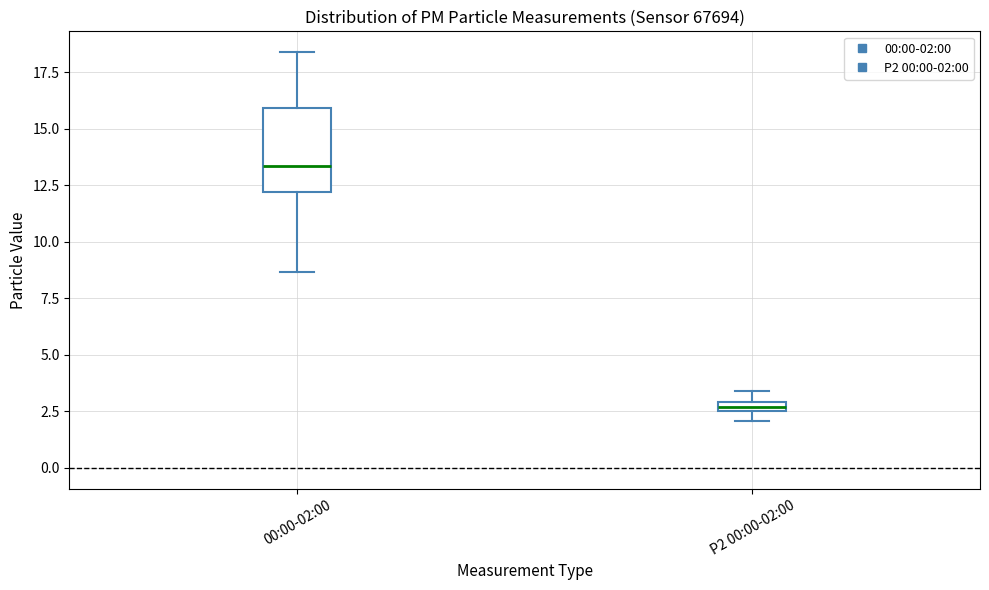

Comparing the boxes themselves (not the whiskers), which one is the tallest?

00:00-02:00